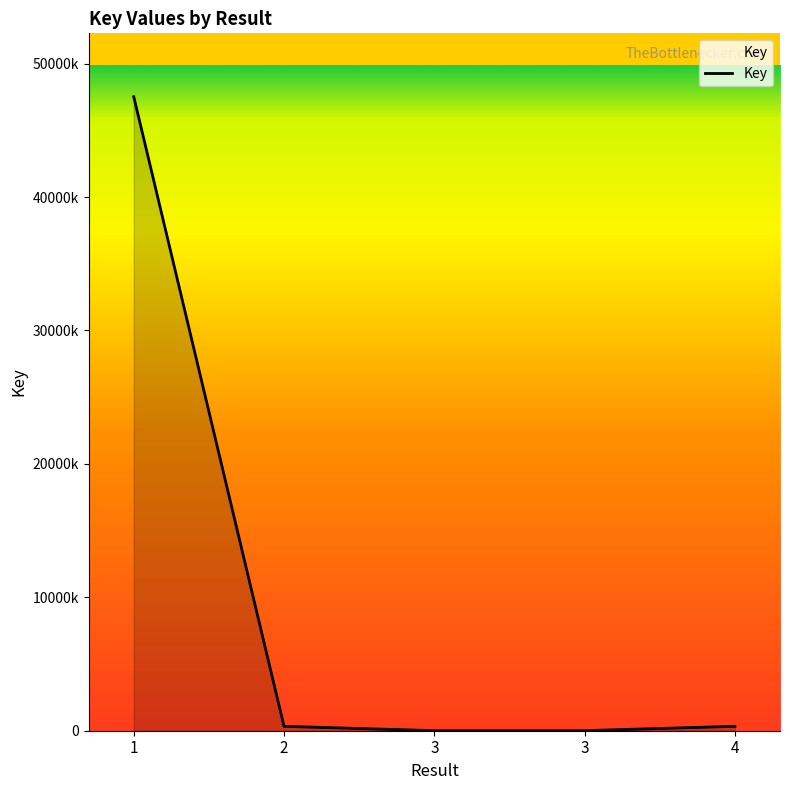

What is the ratio of the value at 1 to the value at 3?

8433.8